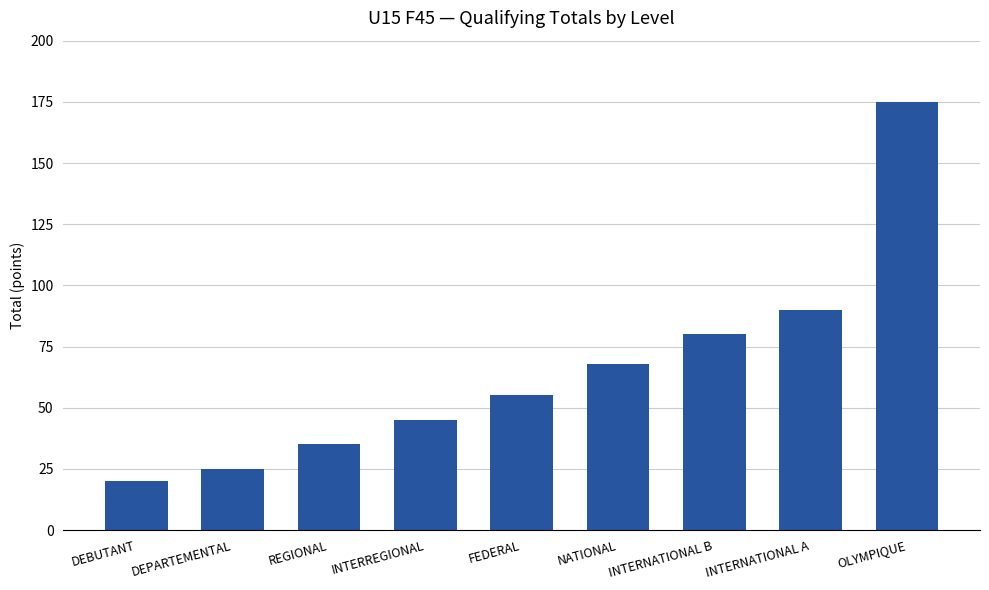

Reading left to right, extract all data points from this chart.

20	25	35	45	55	68	80	90	175